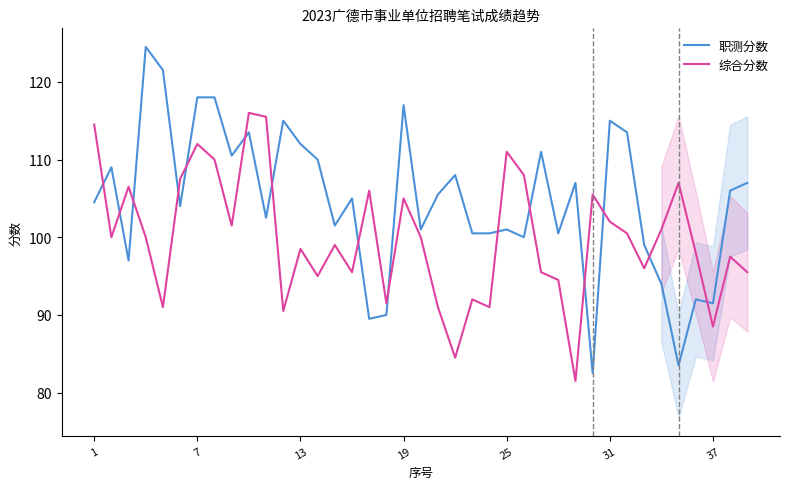

List the series in order of their peak value, lowest first.

综合分数, 职测分数